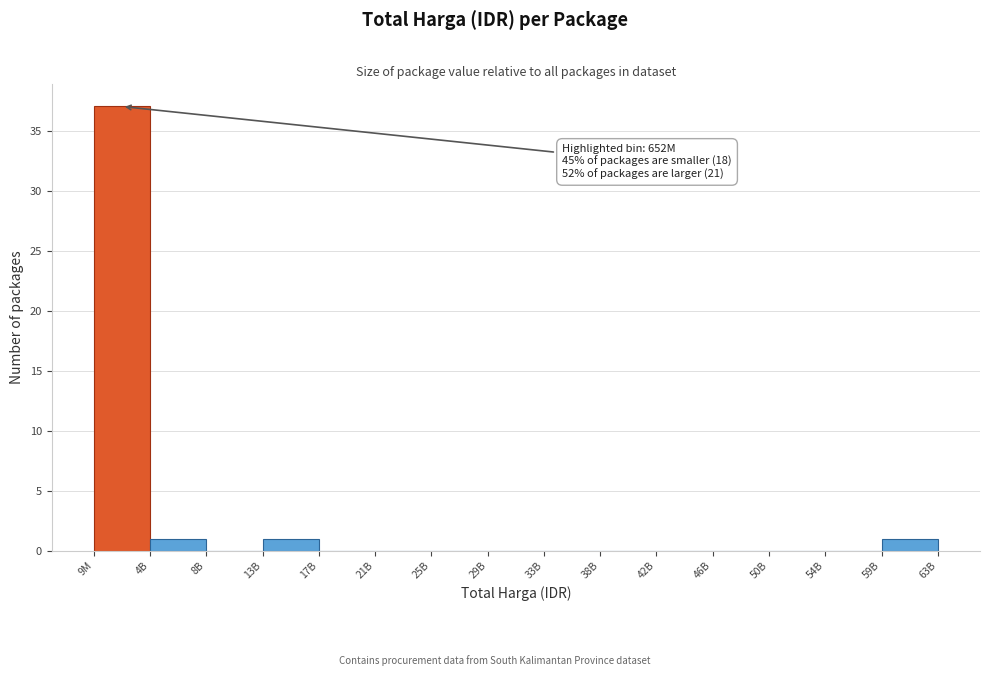

Reading right to left, extract all data points from this chart.

59B=1	54B=0	50B=0	46B=0	42B=0	38B=0	33B=0	29B=0	25B=0	21B=0	17B=0	13B=1	8B=0	4B=1	9M=37